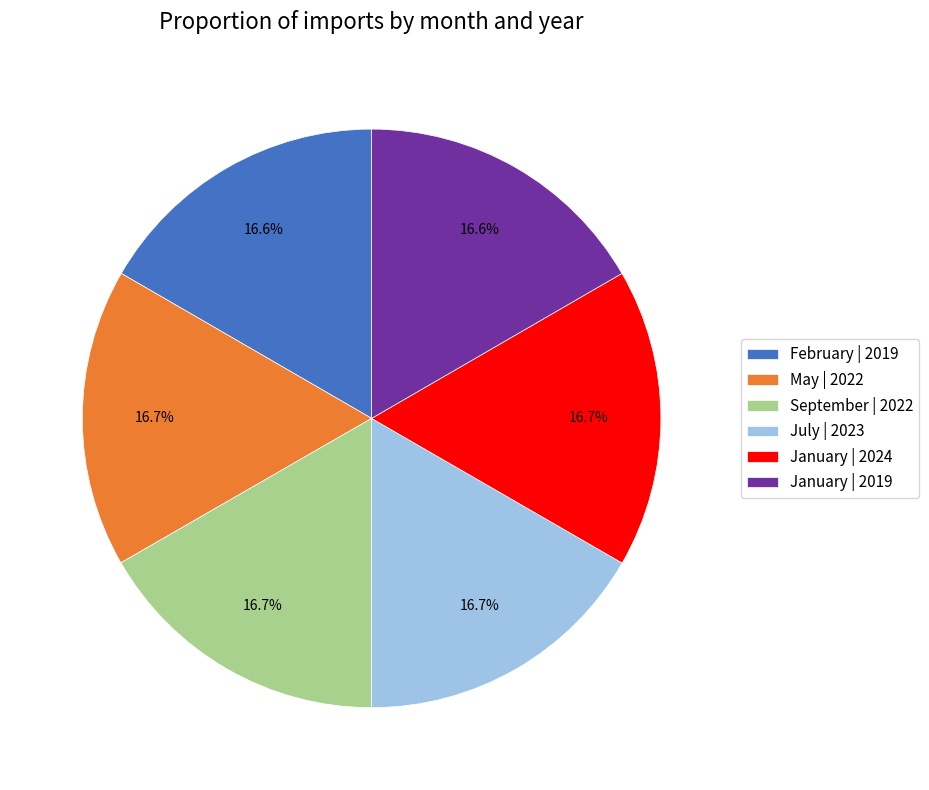

Is it true that January | 2024 is 17% of the pie?

True